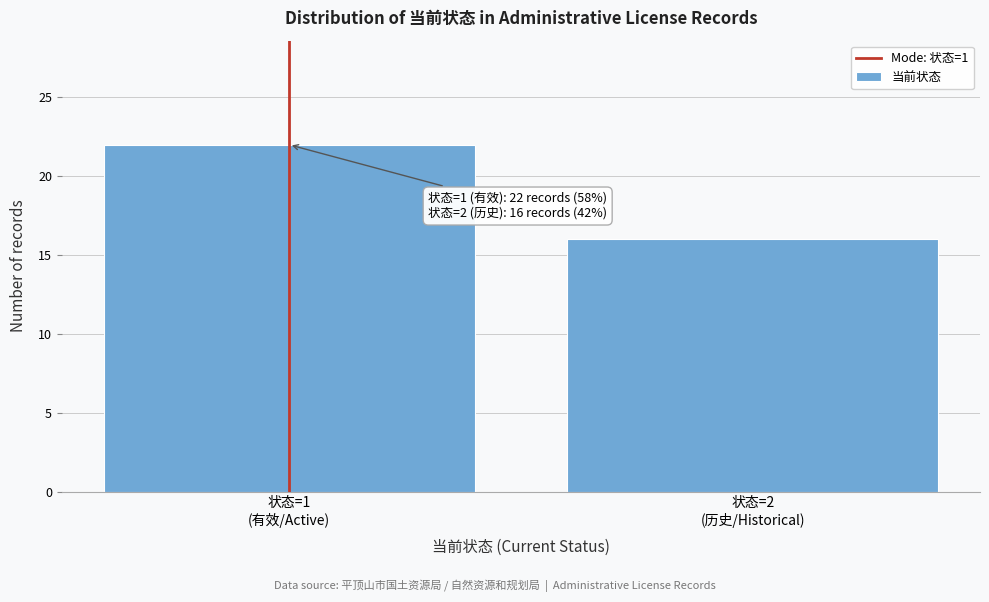

Reading left to right, transcribe all the data shown in this chart.

22	16